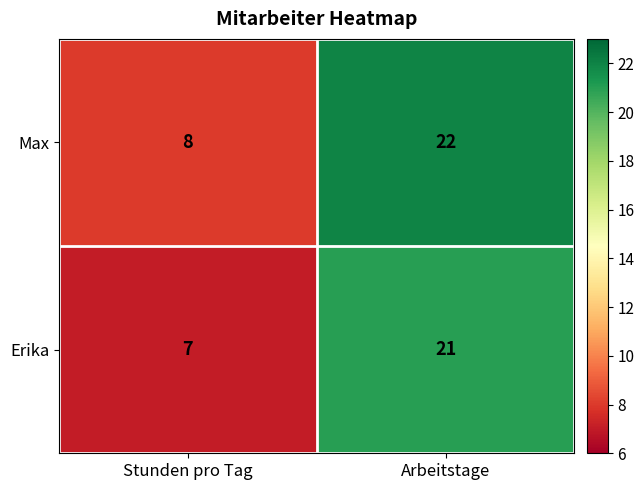

Rank the series by their maximum value, from lowest to highest.

Erika, Max